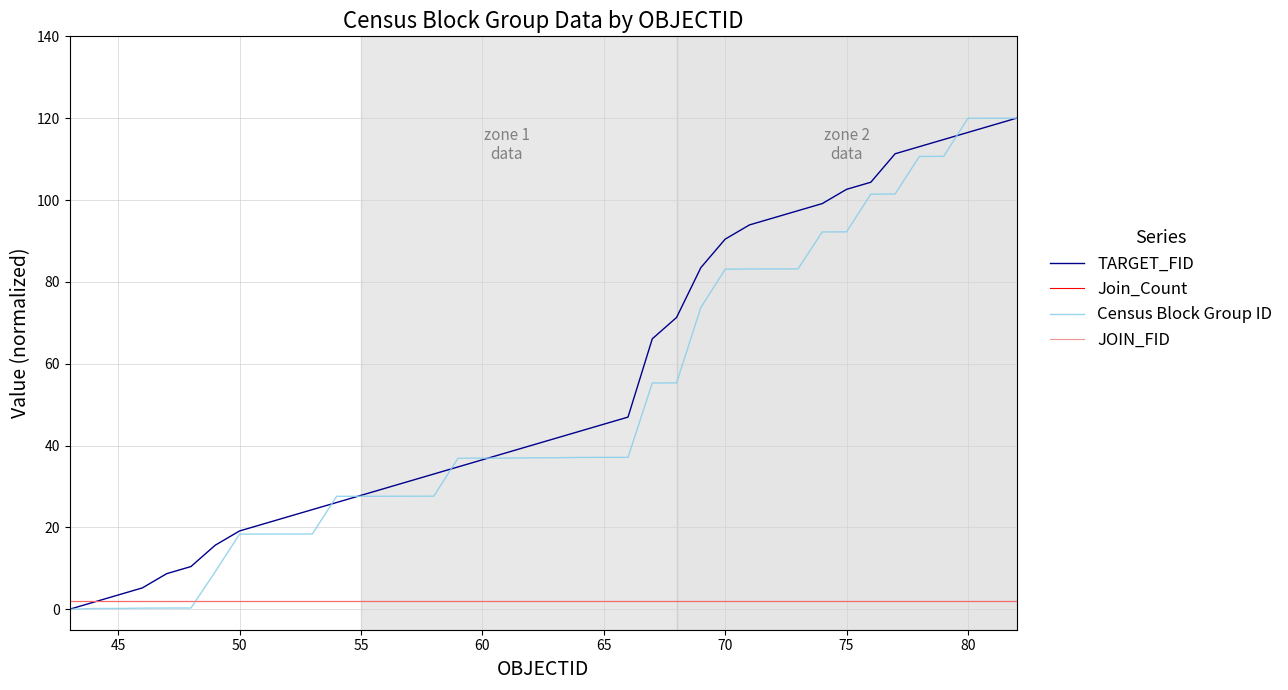

What is the greatest value displayed?

120.0